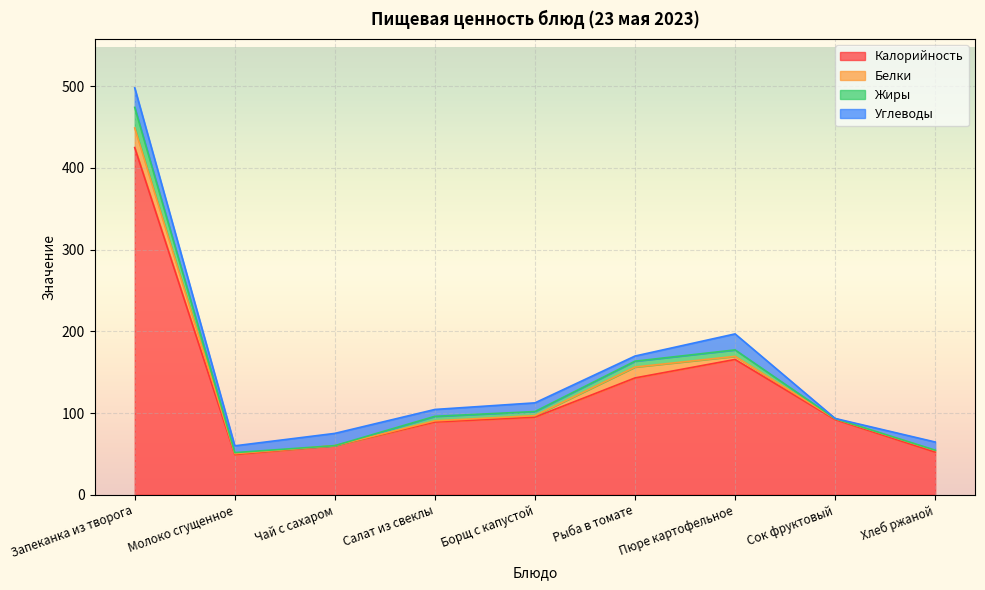

True or false: Жиры has more than 0 points higher than both neighbors.

True